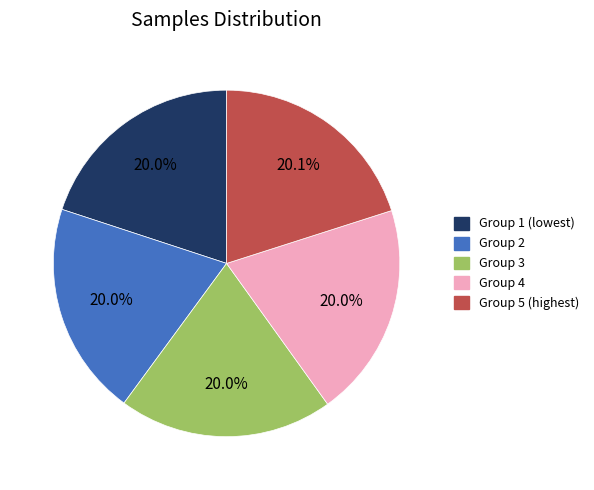

What percentage do Group 4 and Group 3 together represent?

40.0%